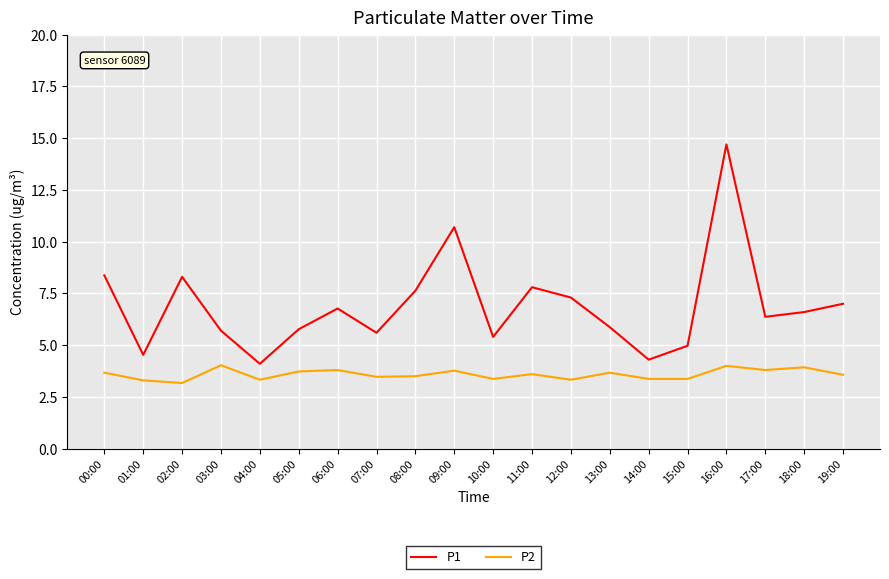

Which series changed the most between 02:00 and 19:00?

P1